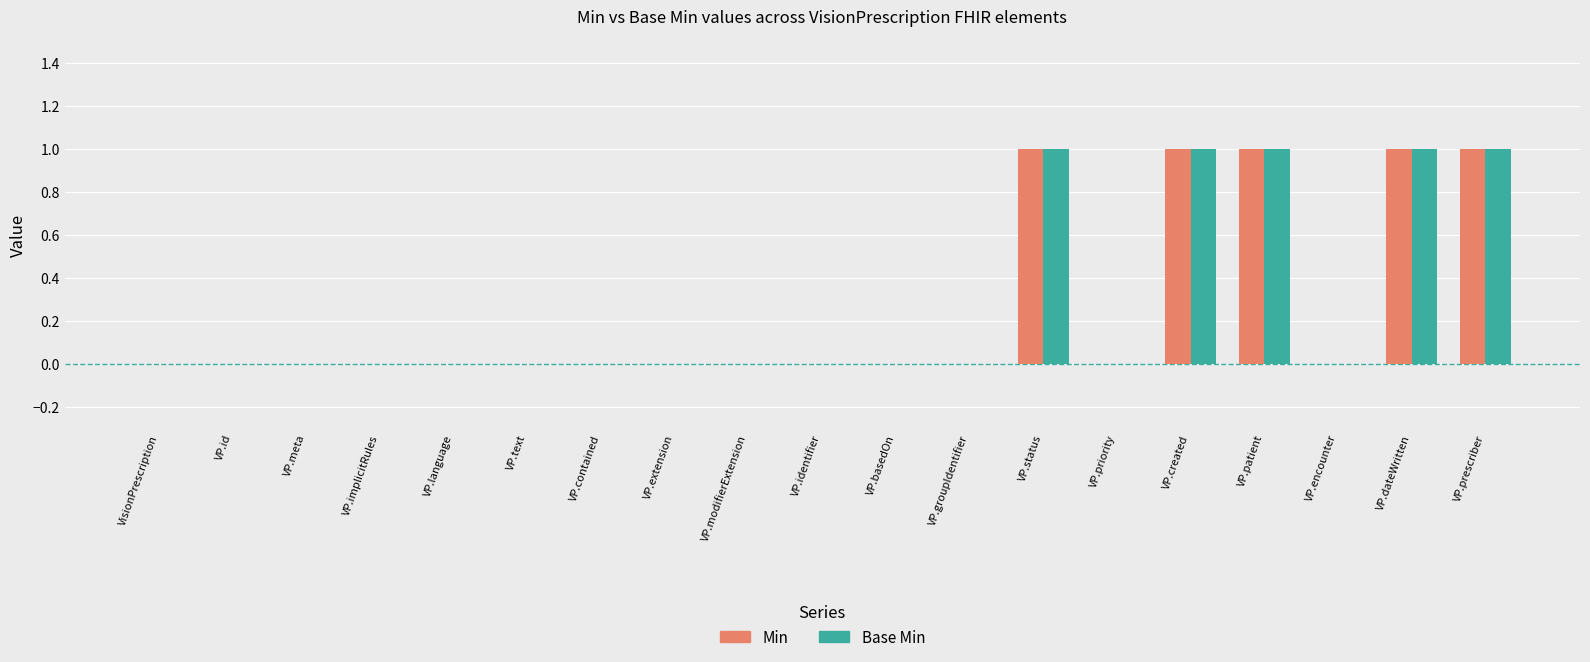

Is the value of Base Min at VP.text greater than the value of Min at VP.status?

No